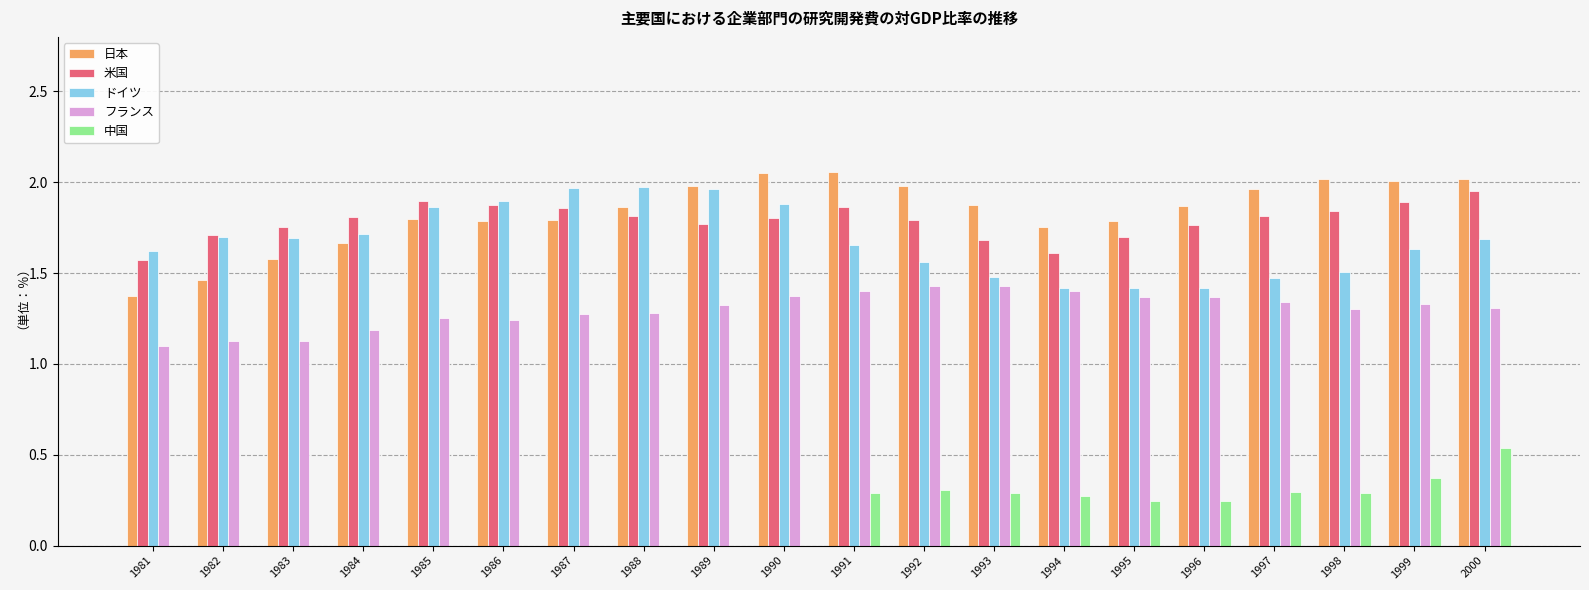

How many distinct data groups are displayed?

5